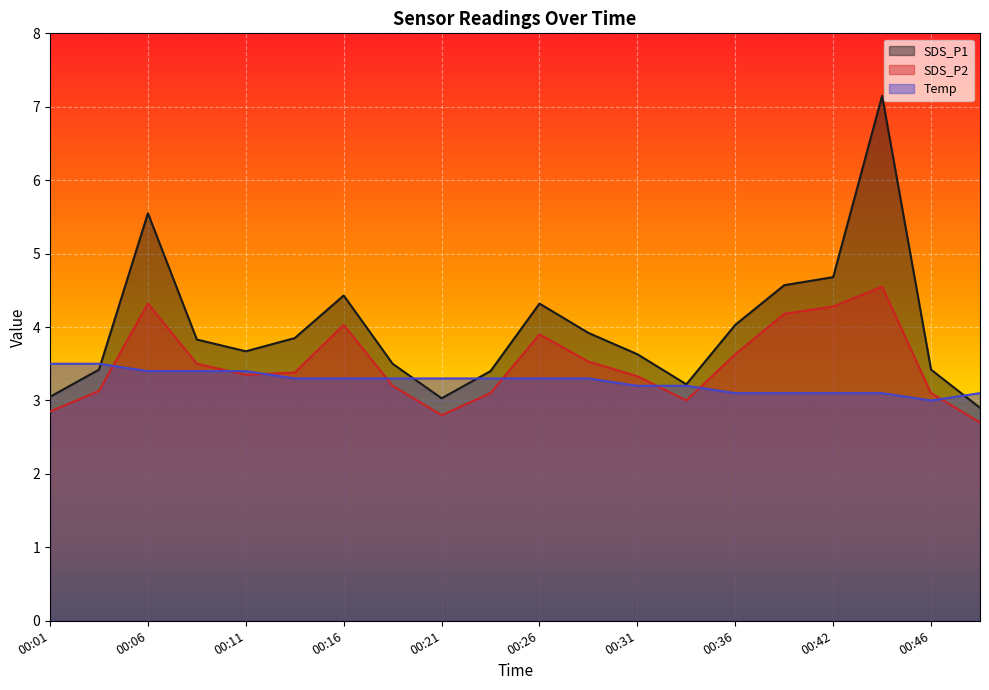

What is the maximum value for SDS_P2?

4.5